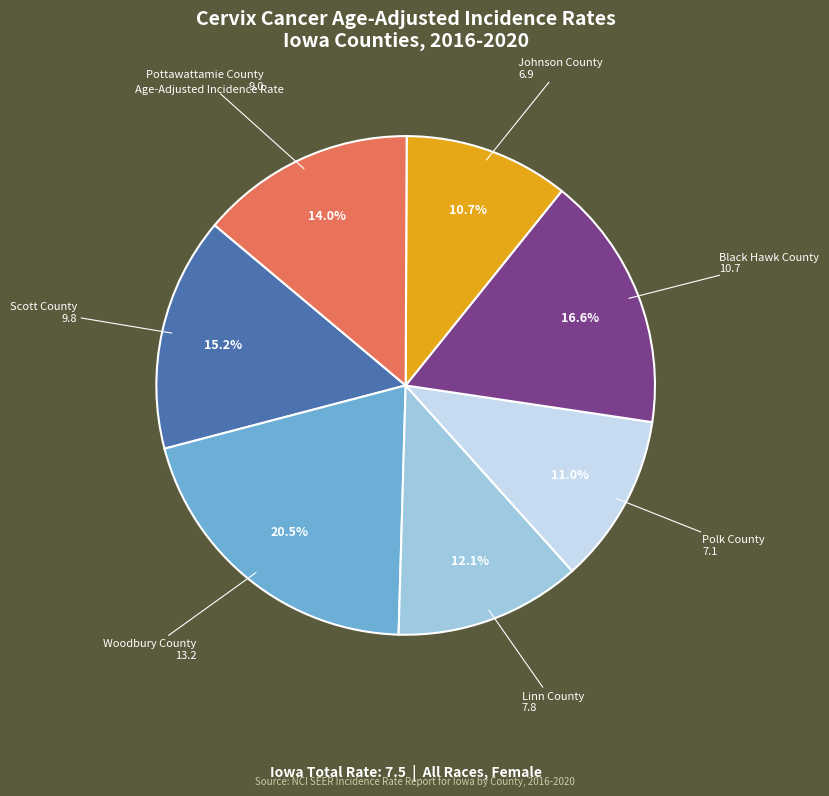

Does any single category account for the majority?

No